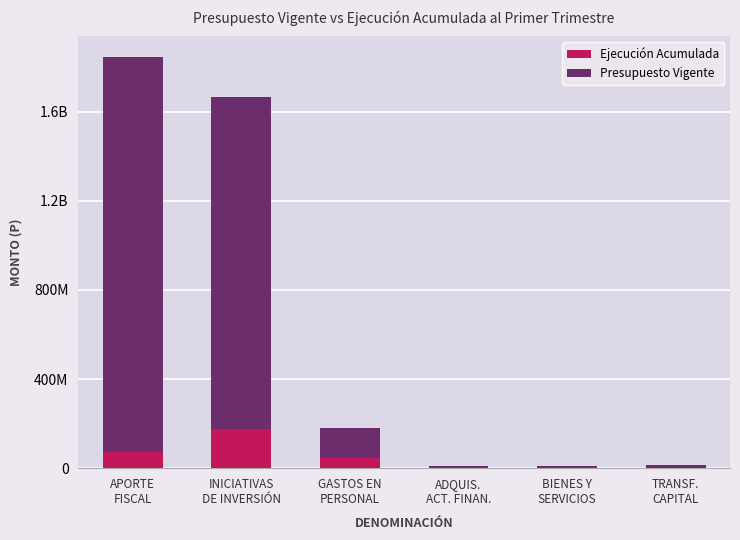

Which series changed the most between GASTOS EN
PERSONAL and BIENES Y
SERVICIOS?

Presupuesto Vigente